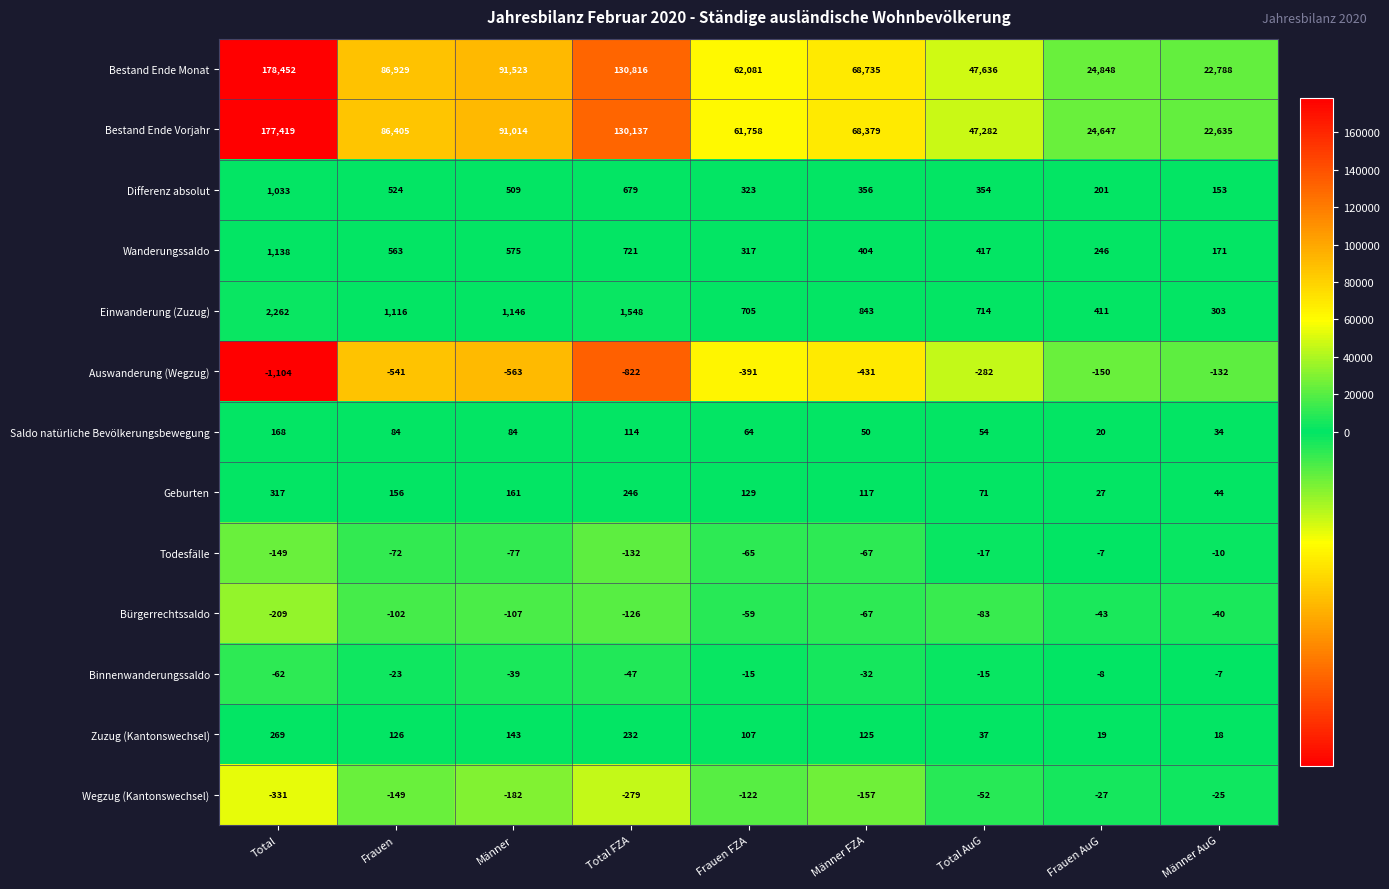

How many categories are shown in the chart?

9